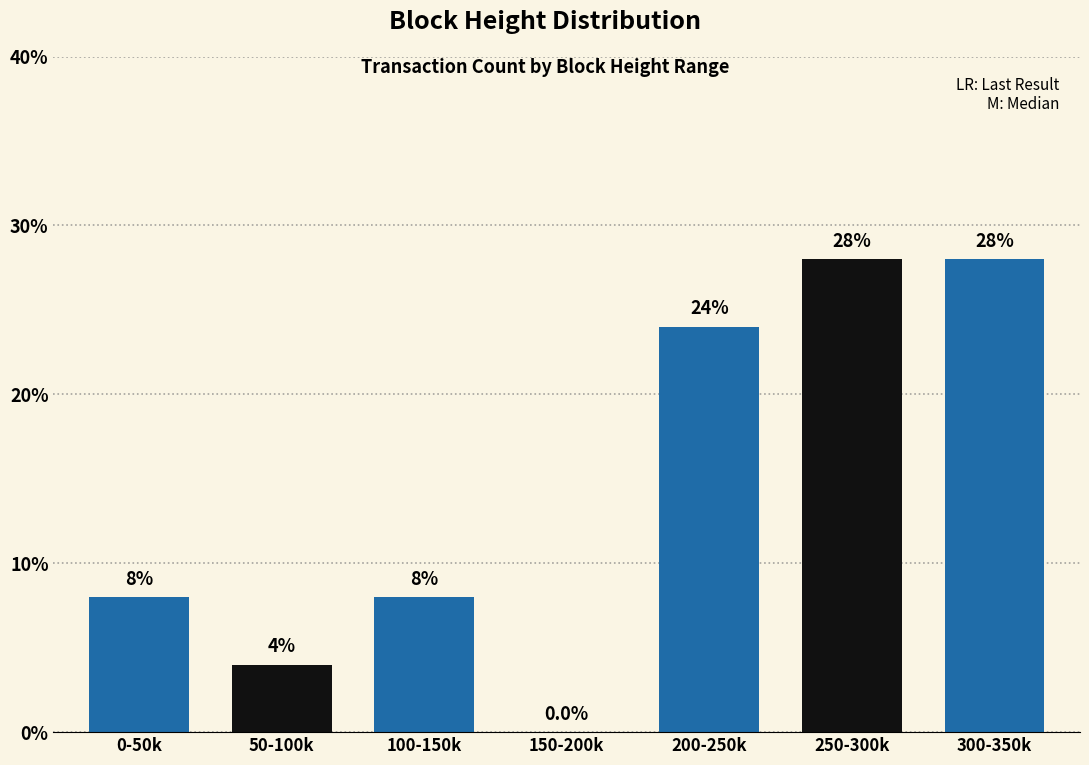

Reading left to right, extract all data points from this chart.

0-50k=8.0	50-100k=4.0	100-150k=8.0	150-200k=0.0	200-250k=24.0	250-300k=28.0	300-350k=28.0